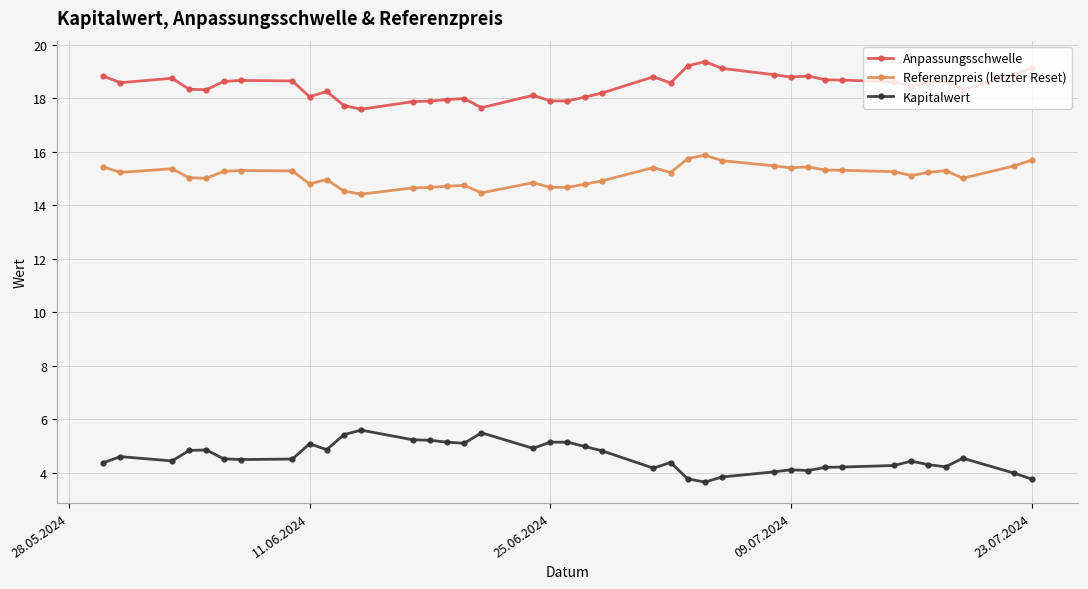

Which series has the largest total across all categories?

Anpassungsschwelle